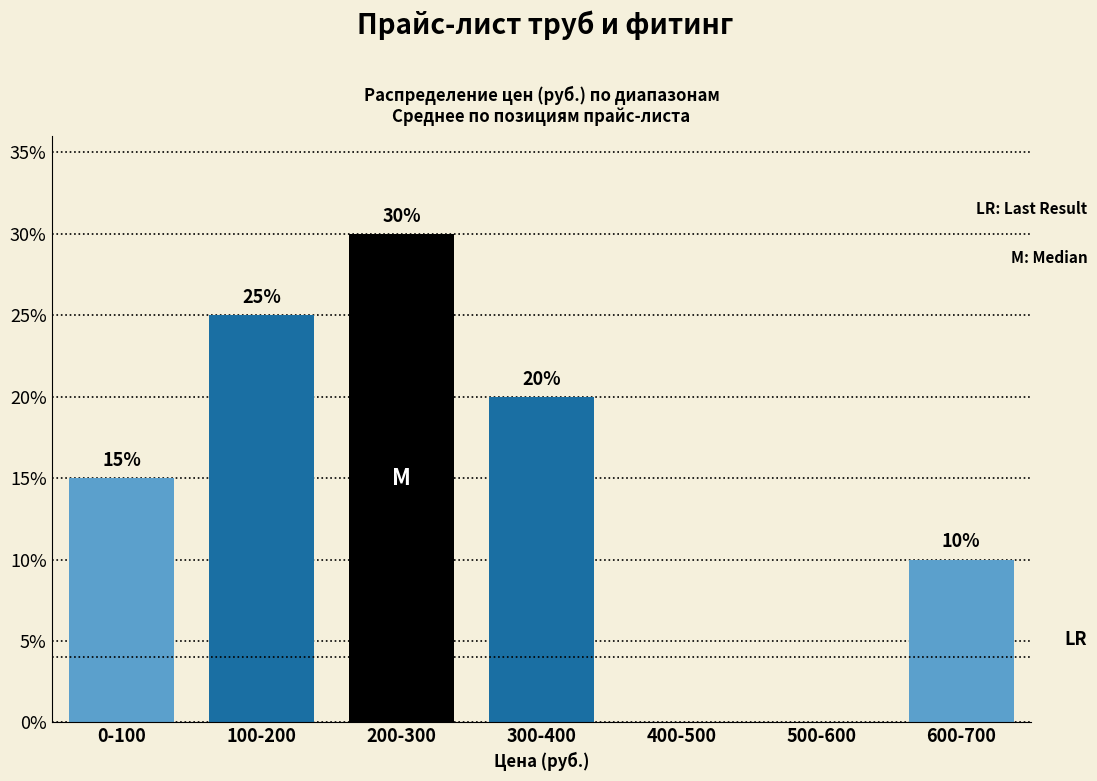

Reading left to right, list all the values displayed in this chart.

0-100=15	100-200=25	200-300=30	300-400=20	400-500=0	500-600=0	600-700=10